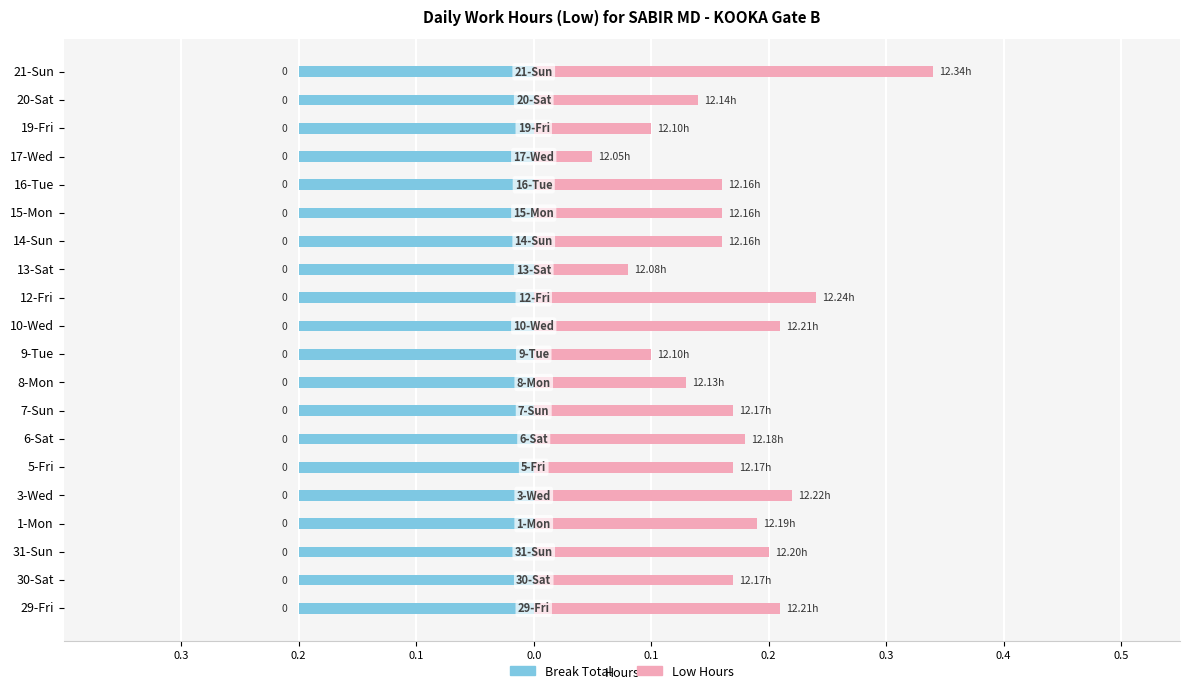

What is the lowest value of the Low (deviation above 12h) series?

0.1